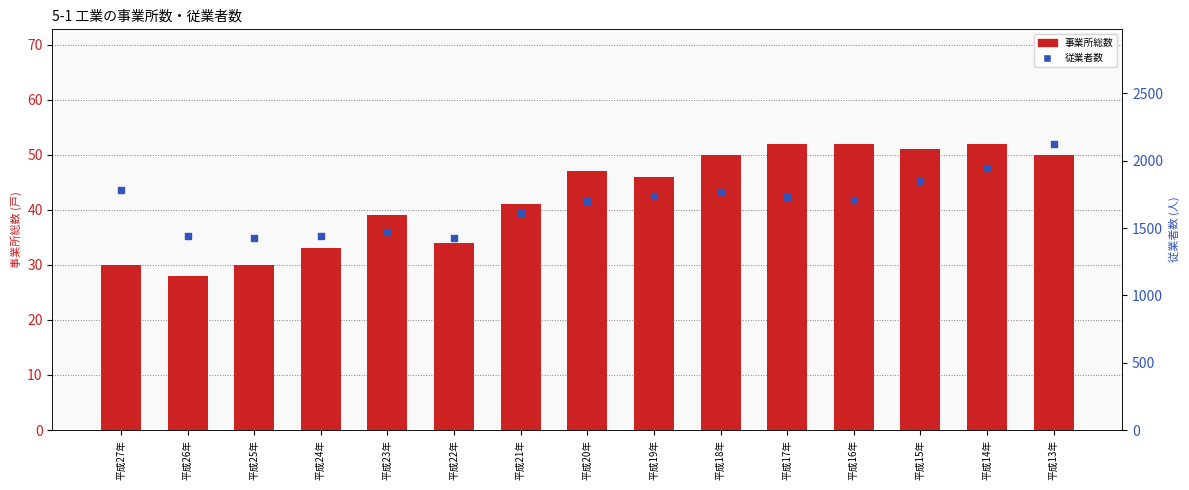

What are all the series names shown in the legend?

事業所総数, 従業者数